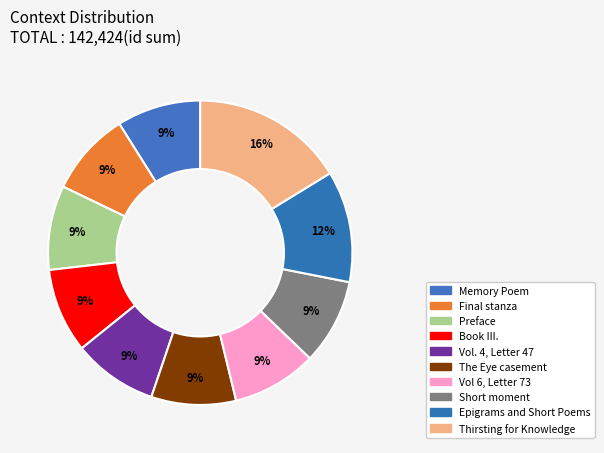

How many slices are in this pie chart?

10